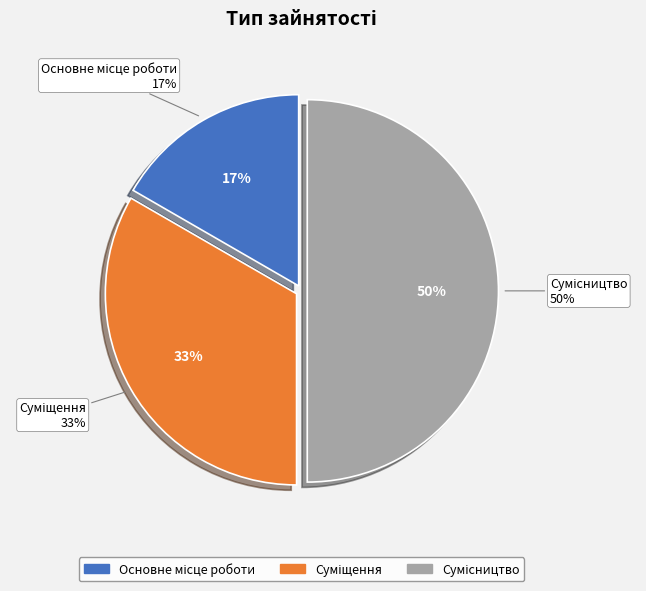

How many segments does this pie chart have?

3